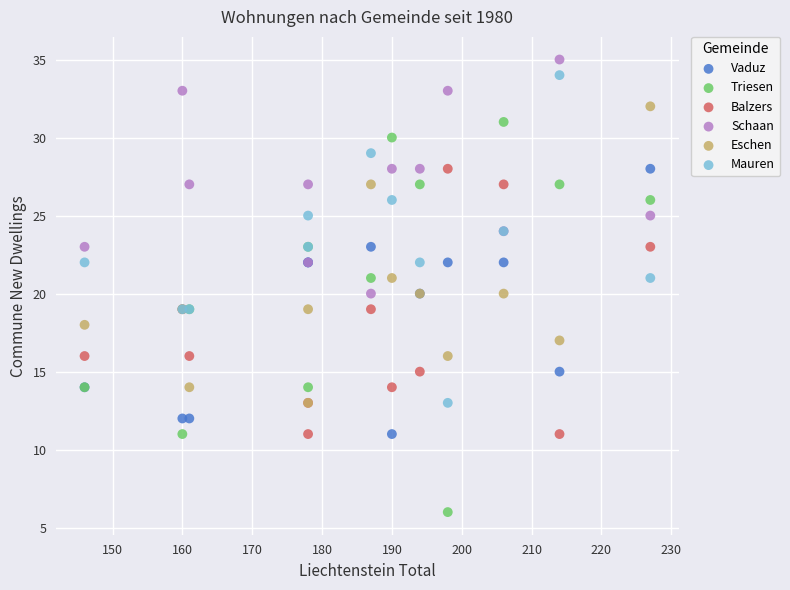

What are all the series names shown in the legend?

Vaduz, Triesen, Balzers, Schaan, Eschen, Mauren